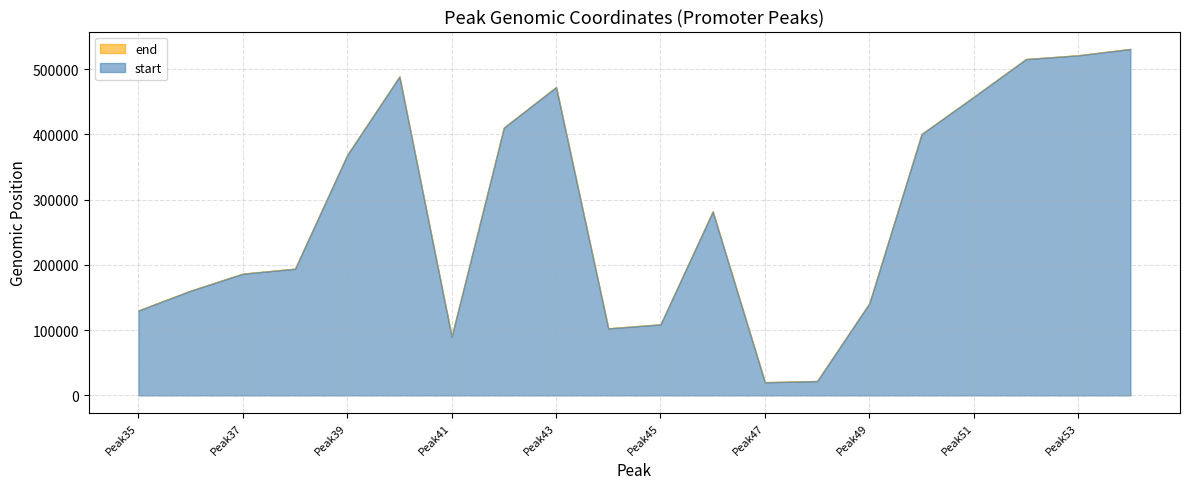

How many distinct data groups are displayed?

2